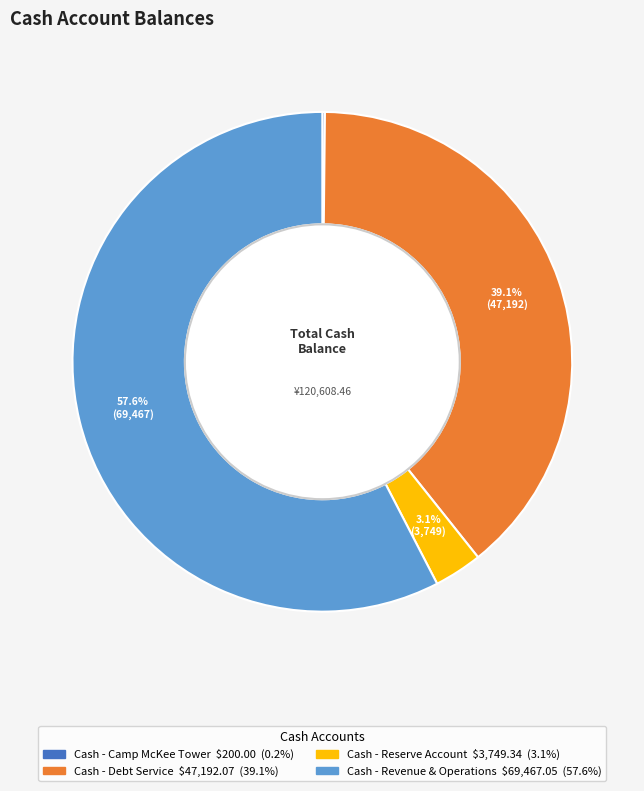

Is there a majority slice in this chart?

Yes